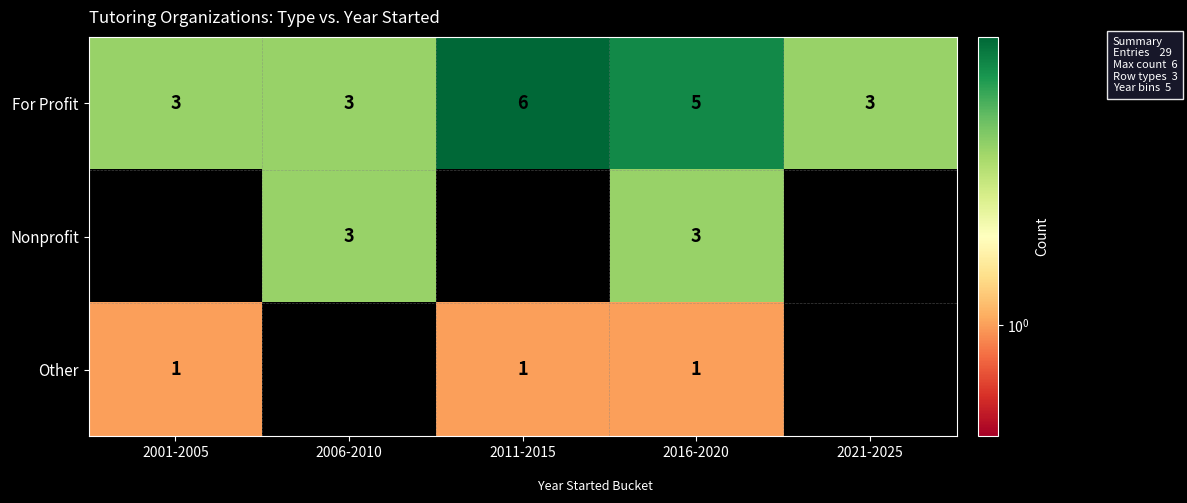

What is the smallest value displayed?

1.0